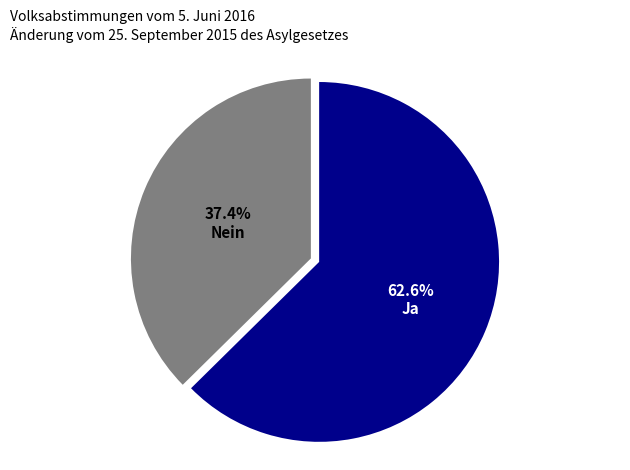

Which has a higher value, Nein or Ja?

Ja